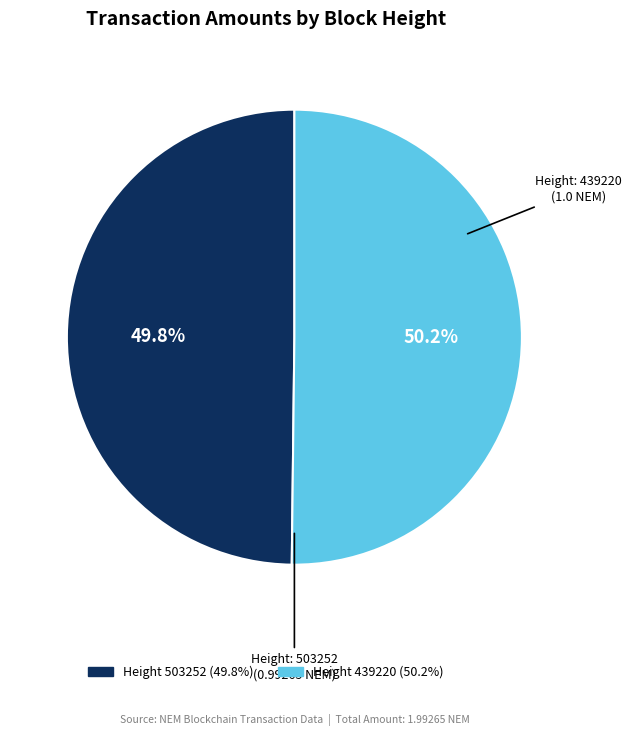

Is there a majority slice in this chart?

Yes